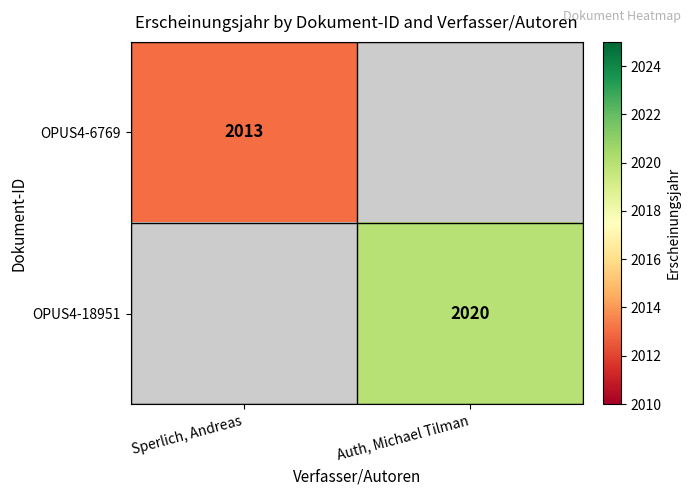

The value of OPUS4-6769 at Sperlich, Andreas is 2826. True or false?

False